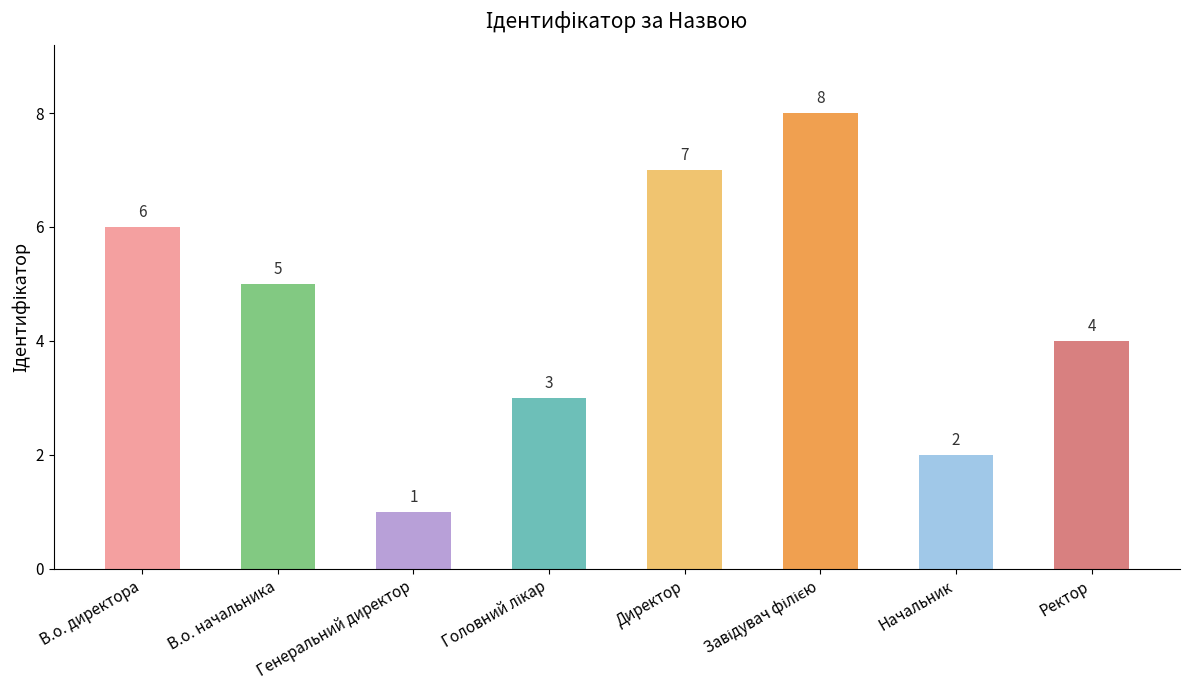

Does the chart contain any negative values?

No